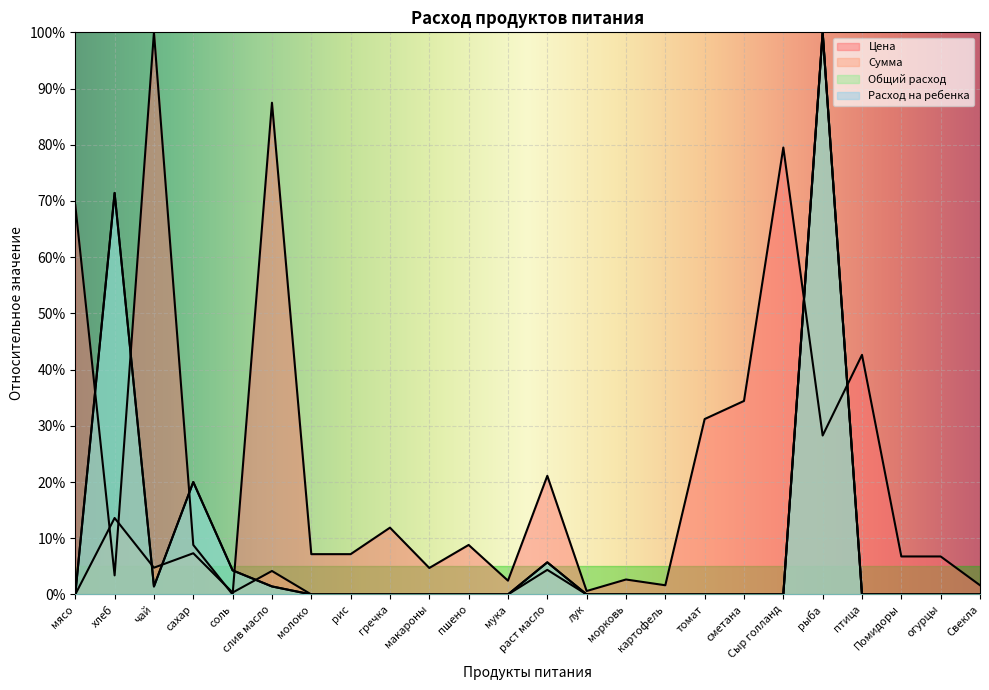

Which series has the largest range (max minus min)?

Цена